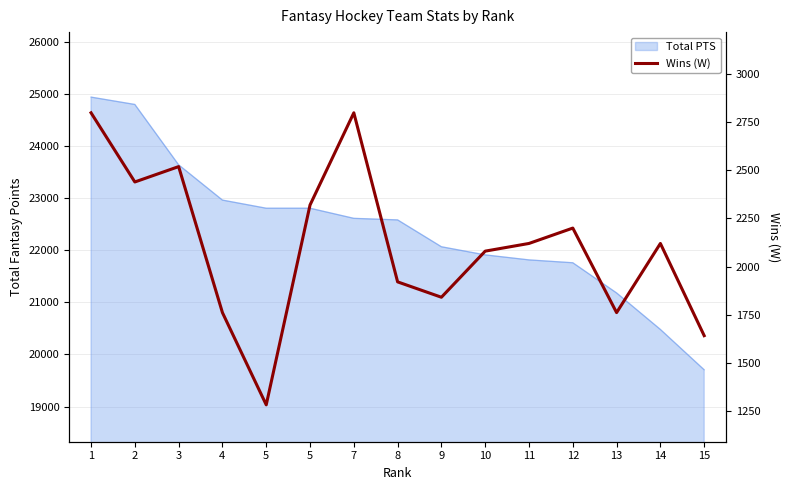

What is the sum of all values?

31600